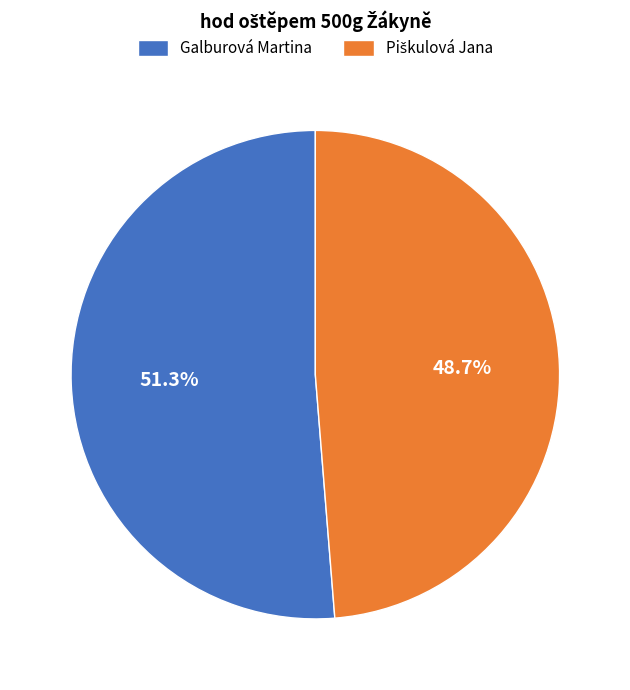

Which category has the biggest portion of the pie?

Galburová Martina